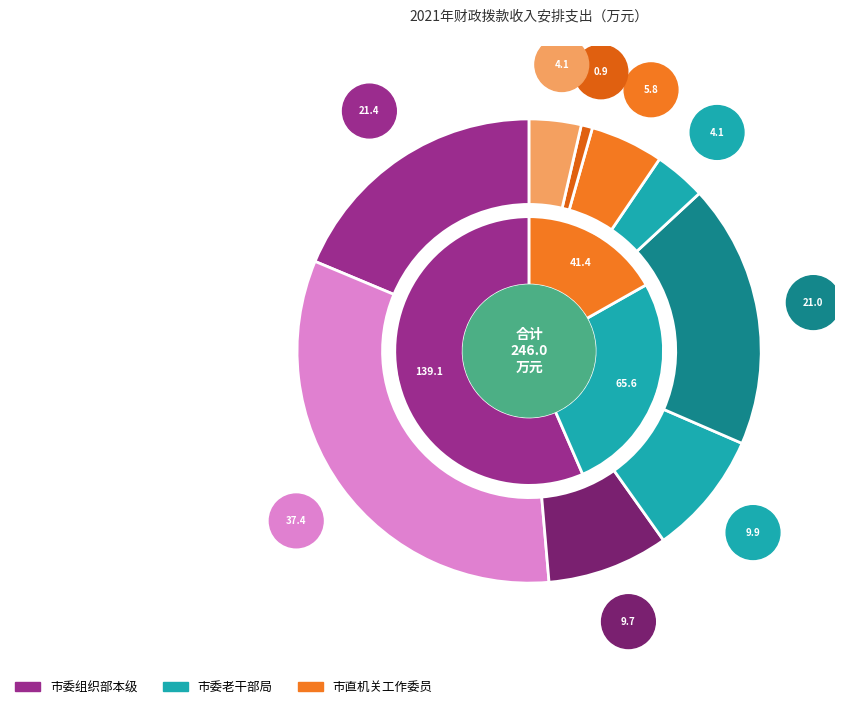

To the nearest percent, what is the average slice percentage?

33%